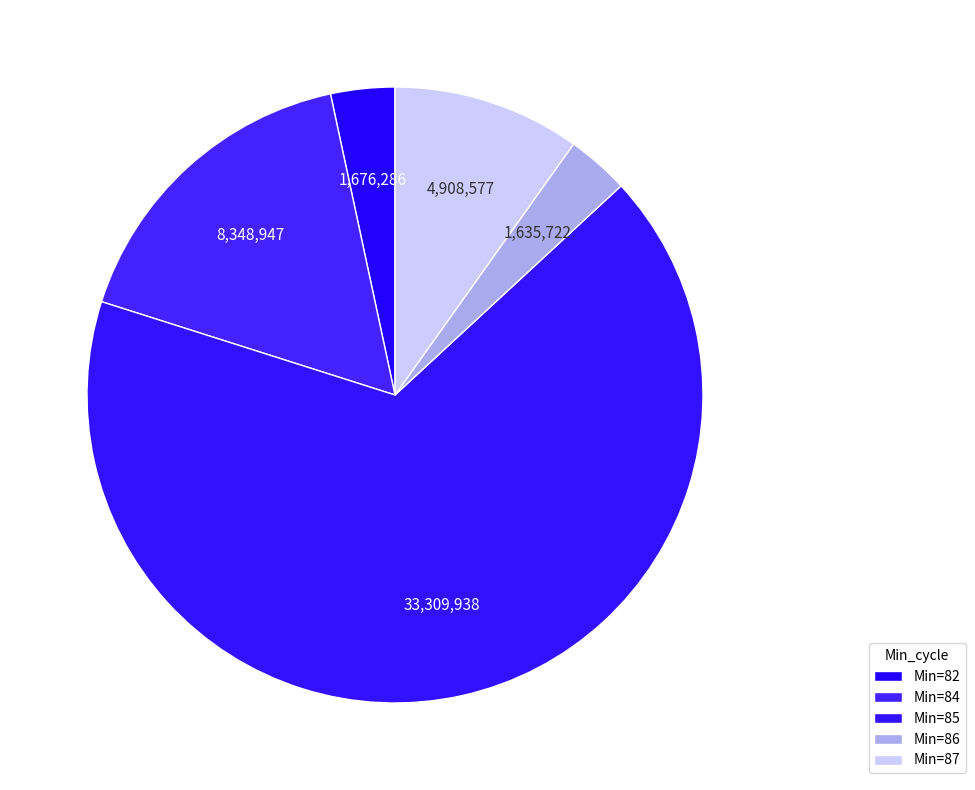

How many segments does this pie chart have?

5